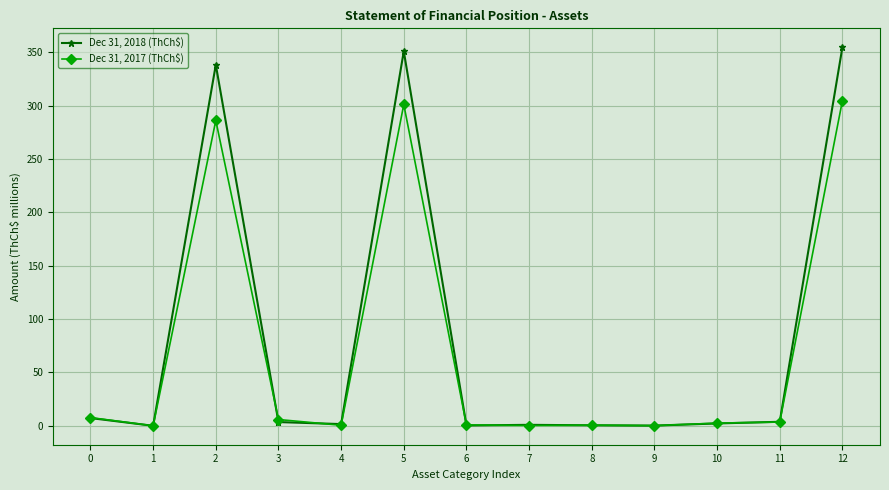

True or false: Dec 31, 2017 (ThCh$) has a value of 501.2 at 5.

False